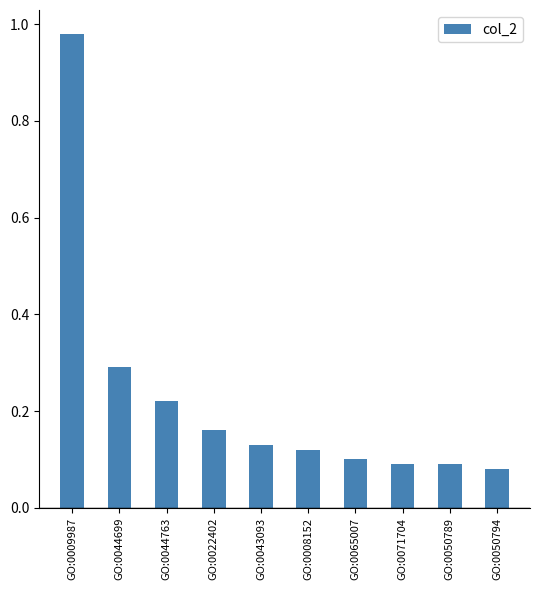

Are the bars horizontal?

No